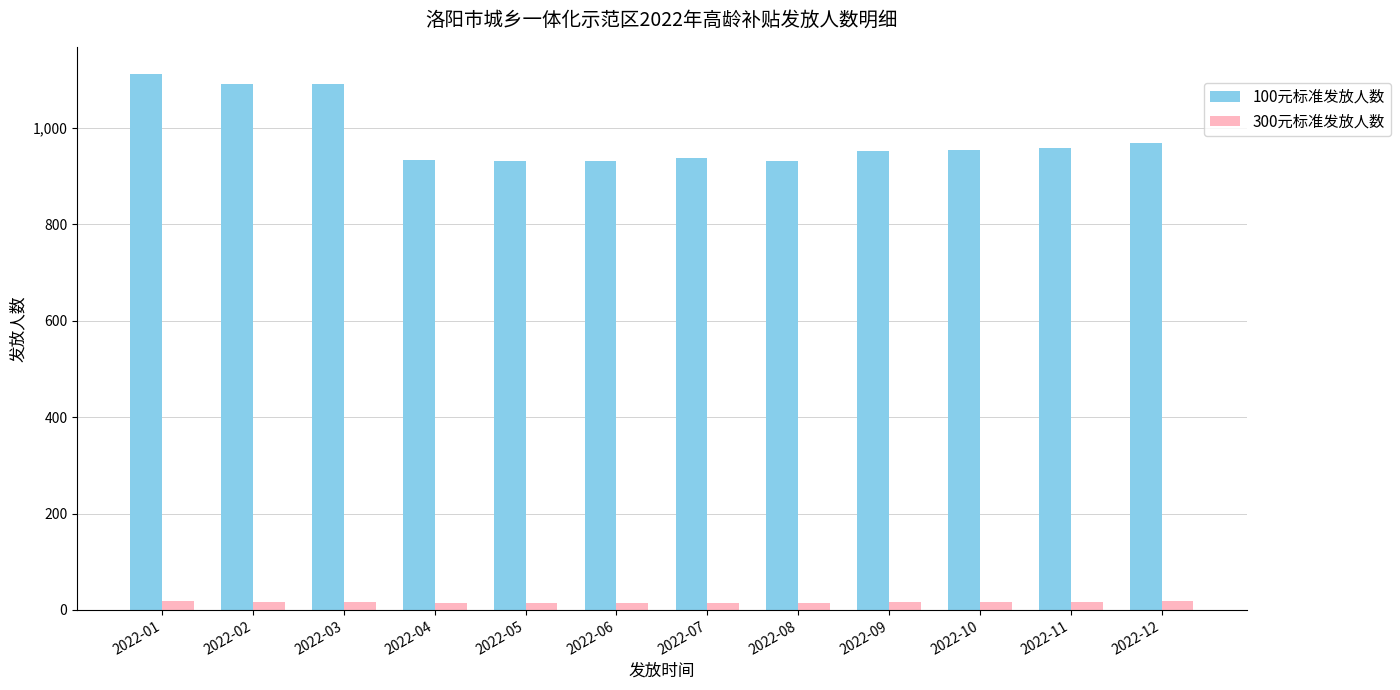

What value does the 300元标准发放人数 series have at 2022-08?

15